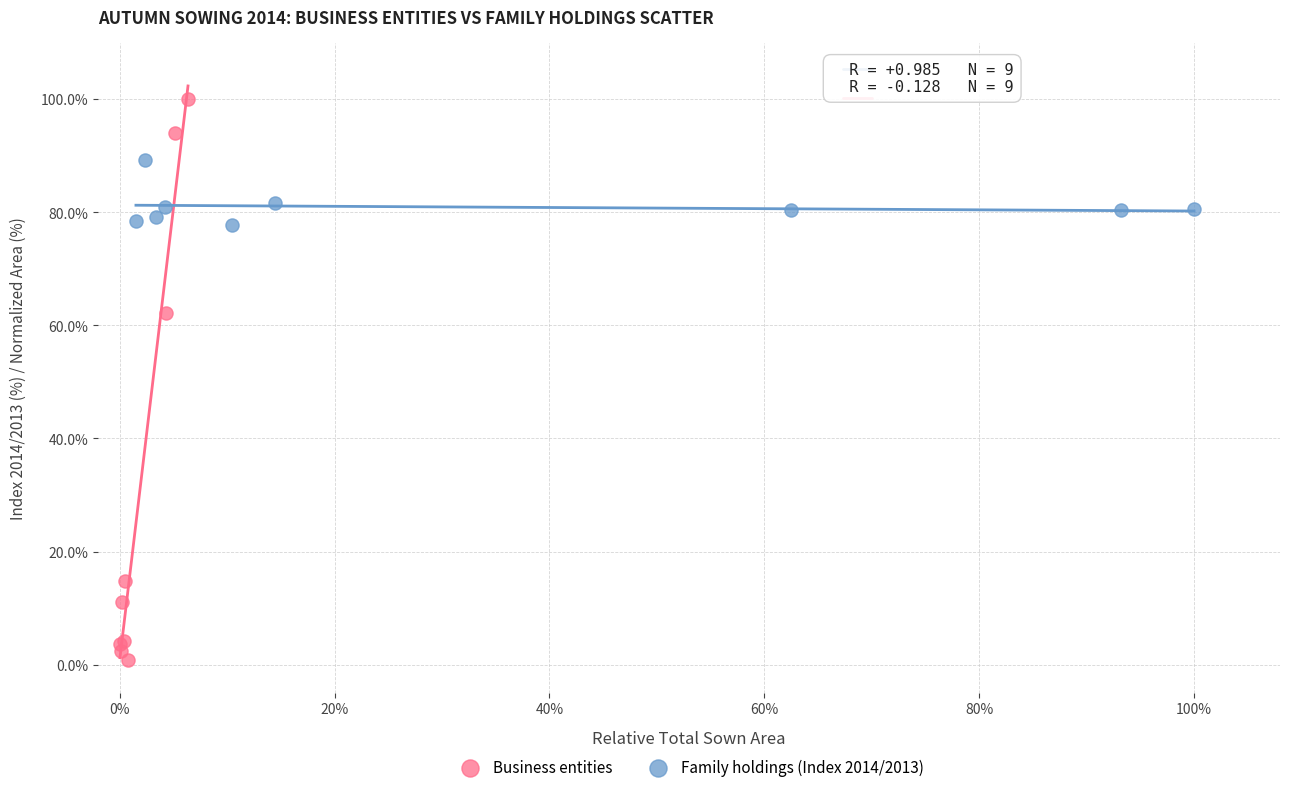

Which series contains the highest Y value?

Business entities